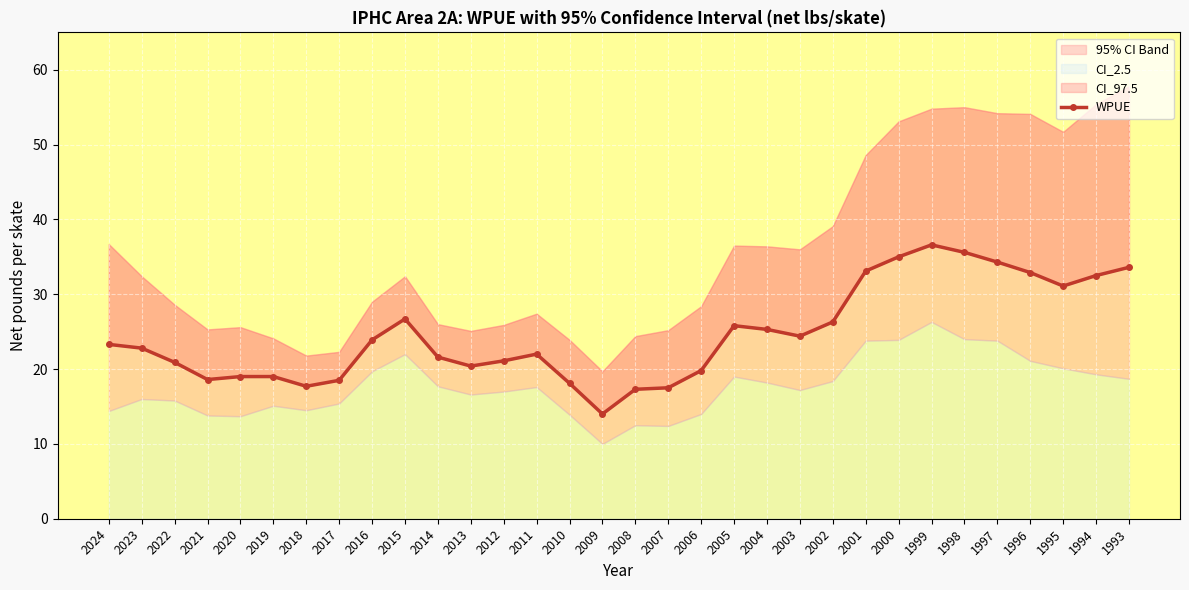

What is the ratio of the value at 2008 to the value at 2011?

0.8